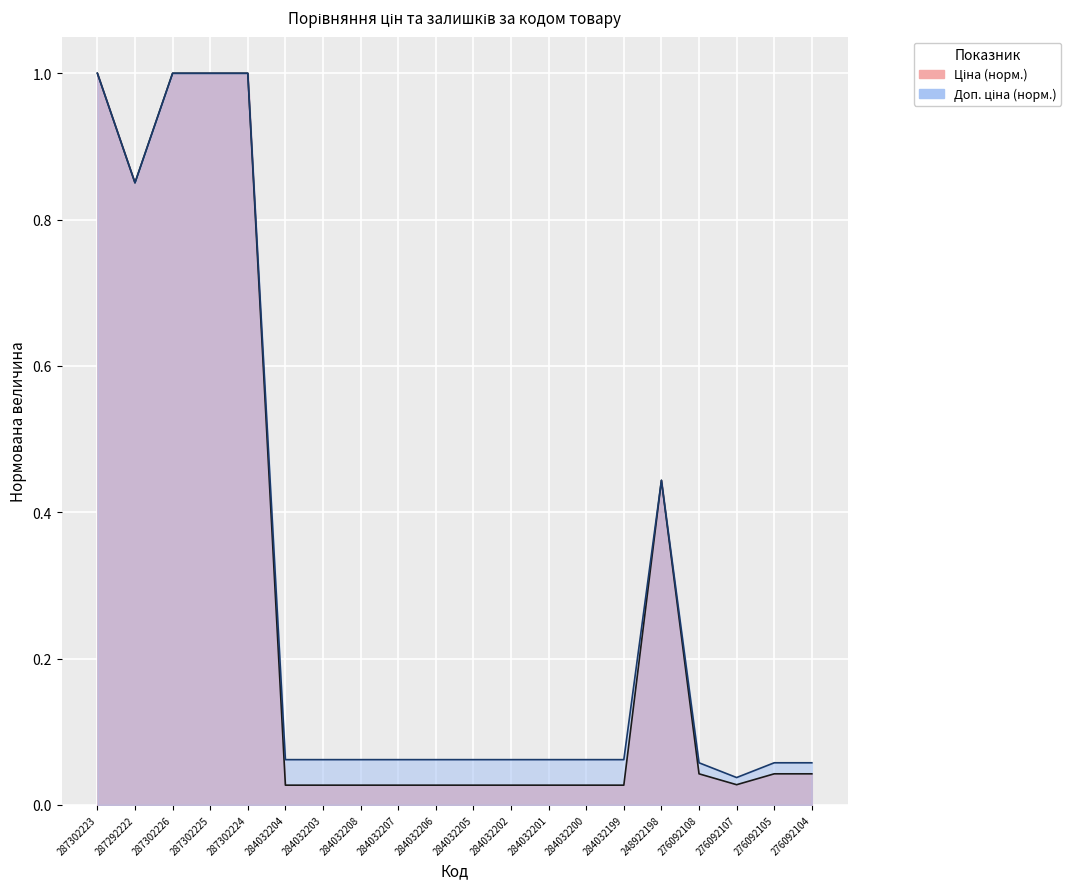

Reading right to left, list all the values displayed in this chart.

Ціна: 0.0	0.0	0.0	0.0	0.4	0.0	0.0	0.0	0.0	0.0	0.0	0.0	0.0	0.0	0.0	1.0	1.0	1.0	0.9	1.0
Доп. ціна: 0.1	0.1	0.0	0.1	0.4	0.1	0.1	0.1	0.1	0.1	0.1	0.1	0.1	0.1	0.1	1.0	1.0	1.0	0.9	1.0